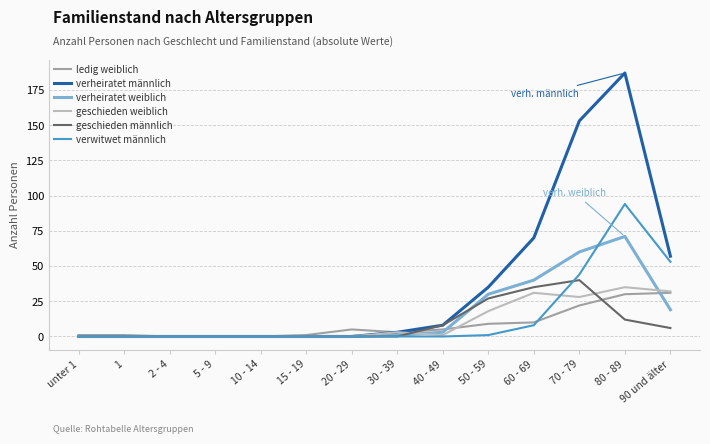

What is the maximum value shown in the chart?

187